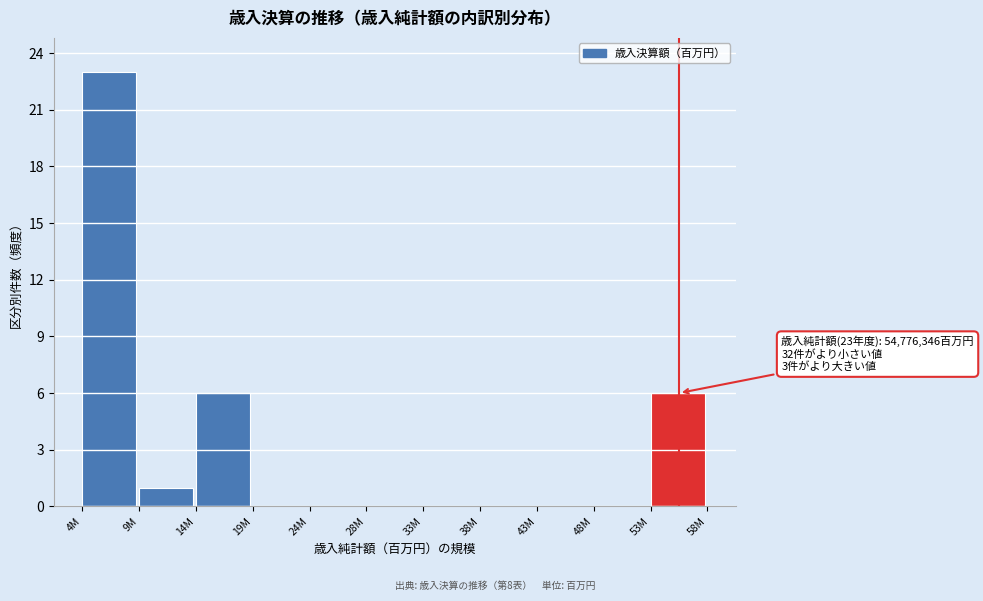

Reading left to right, list all the values displayed in this chart.

4M=23	9M=1	14M=6	19M=0	24M=0	28M=0	33M=0	38M=0	43M=0	48M=0	53M=6